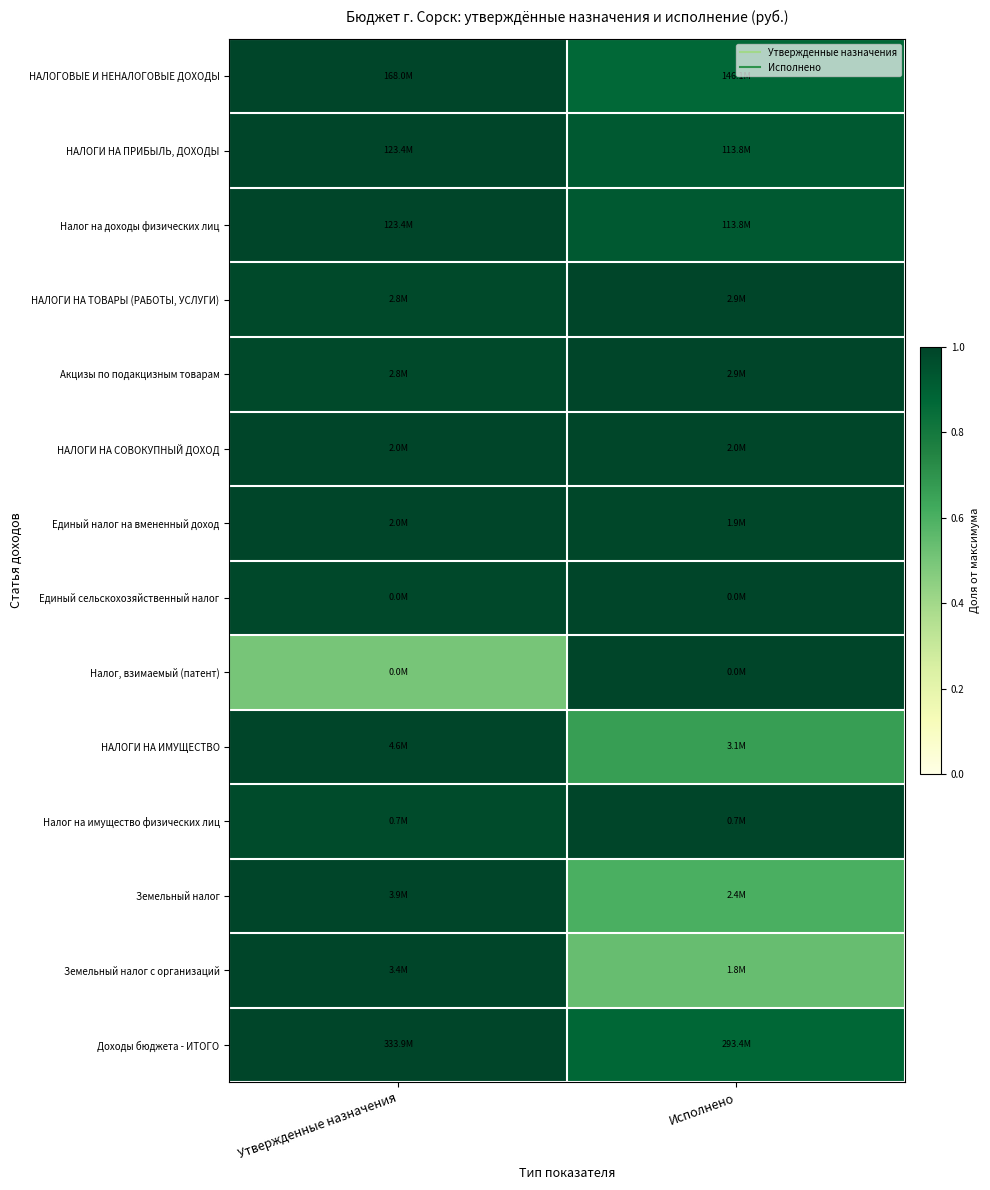

What is the difference between the highest and lowest values at Утвержденные назначения?

0.5